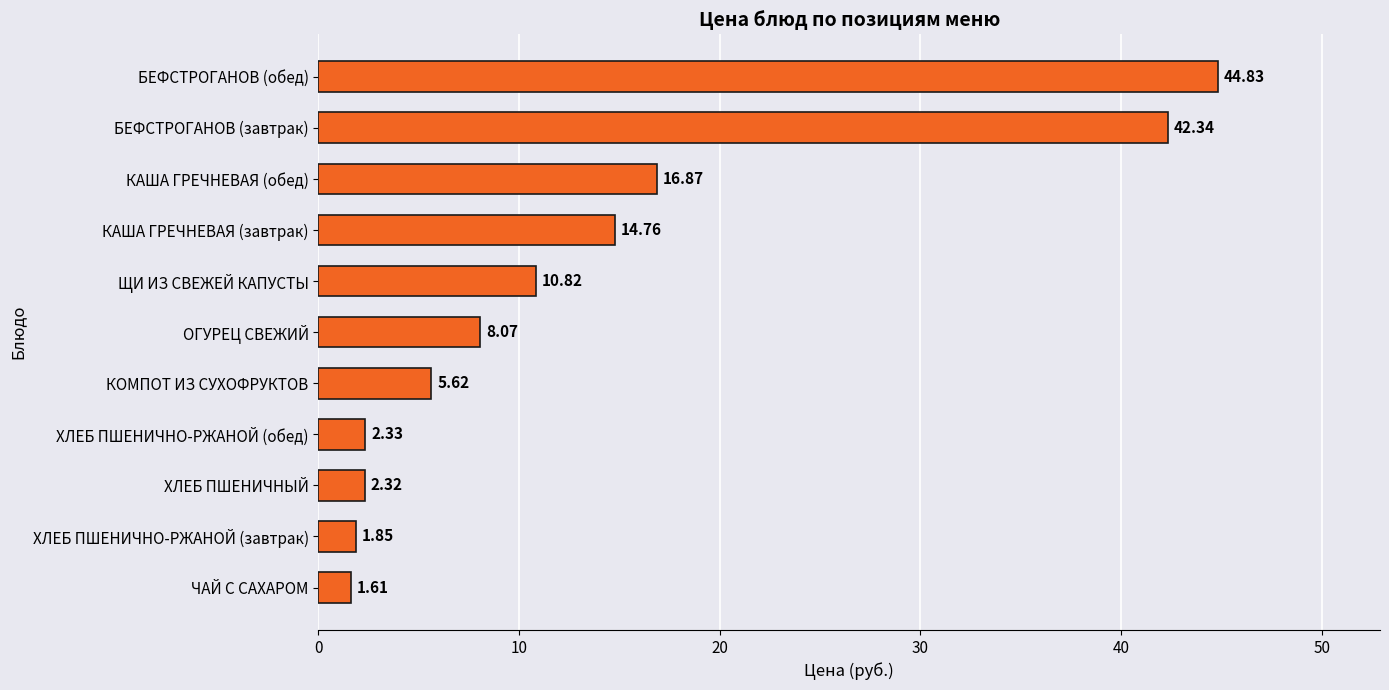

What is the average value?

13.8